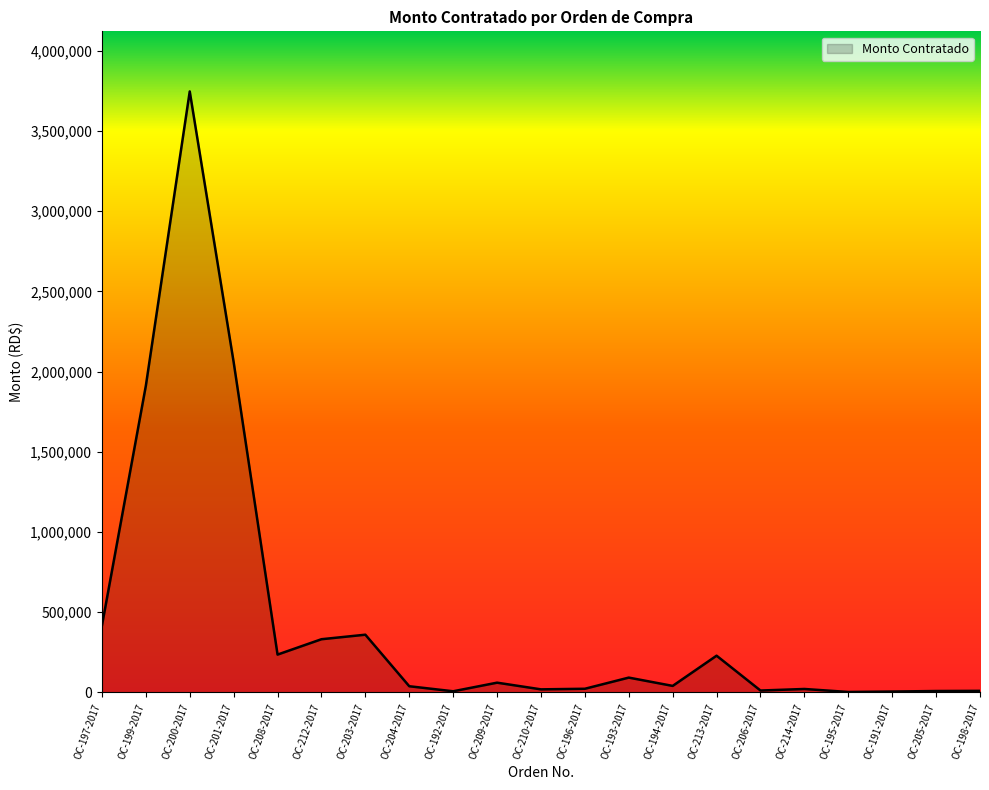

At which label is the value closest to 1874584?

OC-199-2017